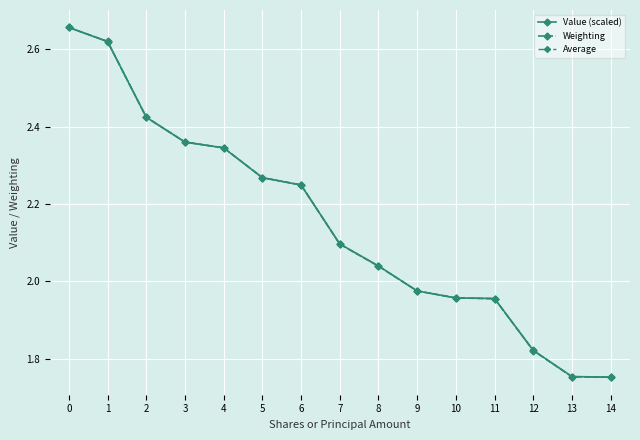

The Value (scaled) series shows 3.2 at 3. True or false?

False